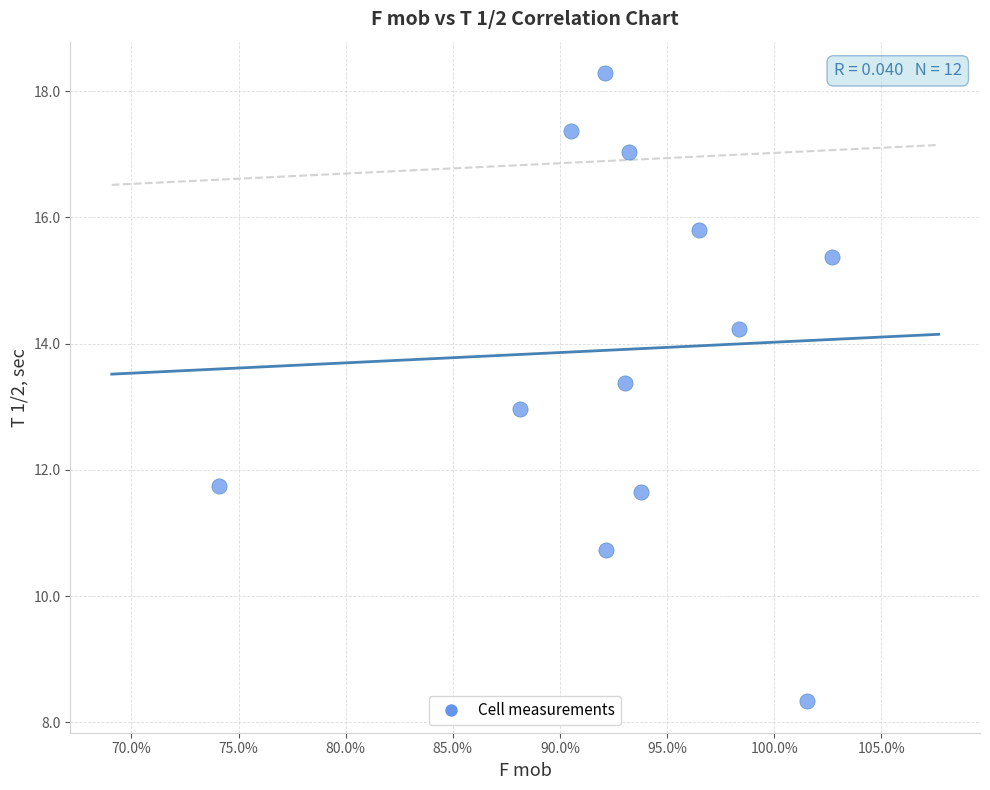

What is the range of X values (max minus min)?

0.3